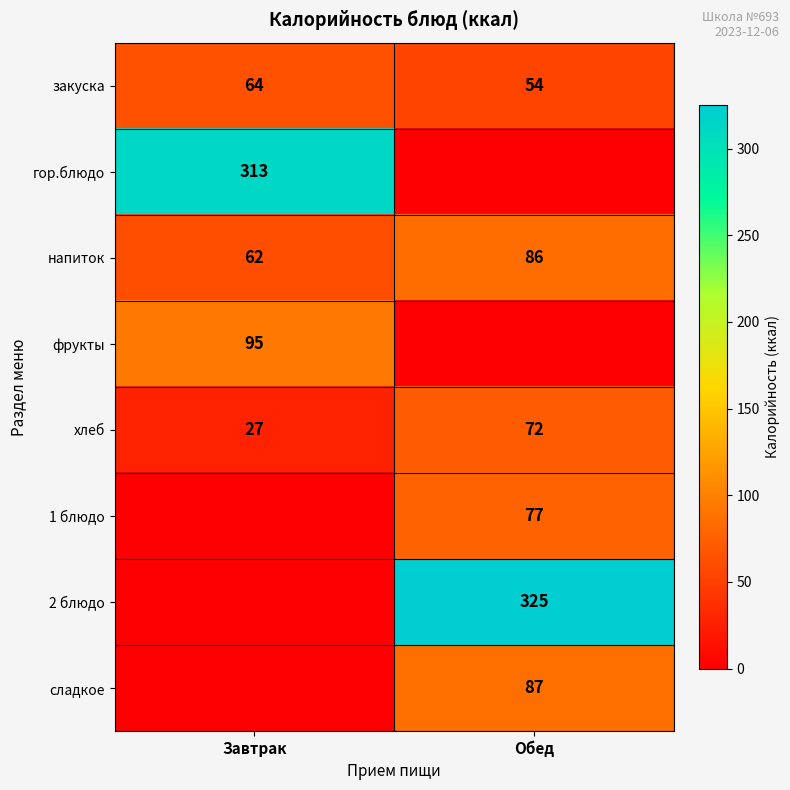

What is the average value of the закуска series?

59